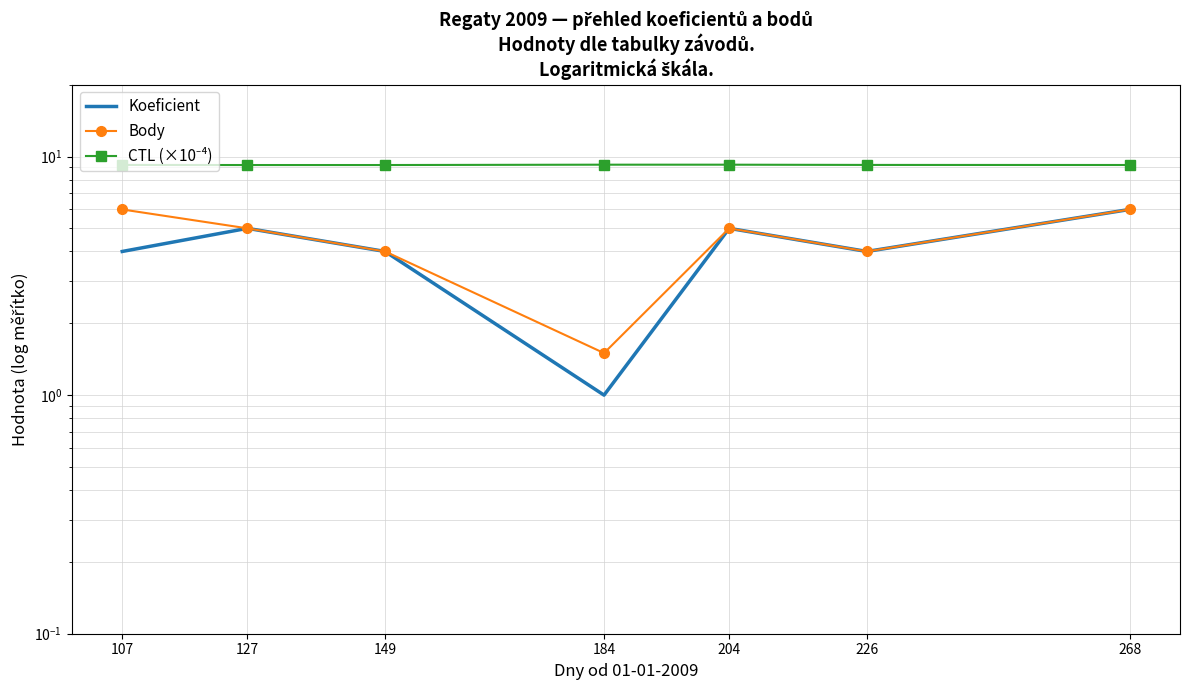

Is it true that Koeficient equals 1.9 at 127?

False